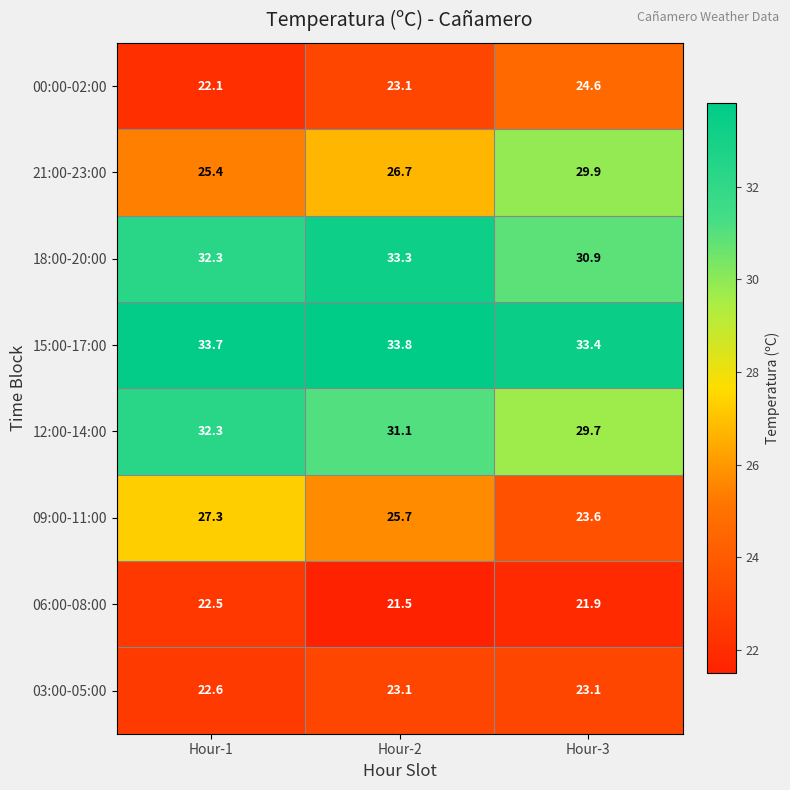

What is the smallest value displayed?

21.5